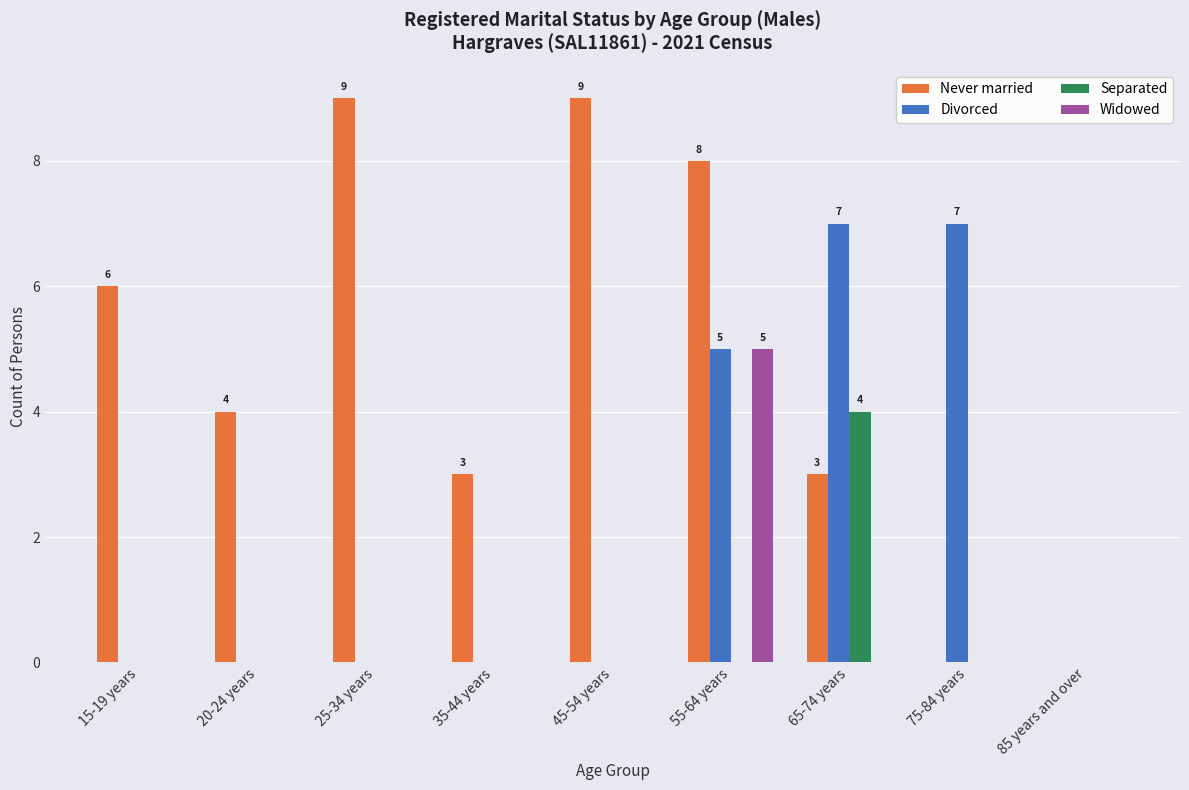

Are the bars grouped side by side (vs. stacked)?

Yes